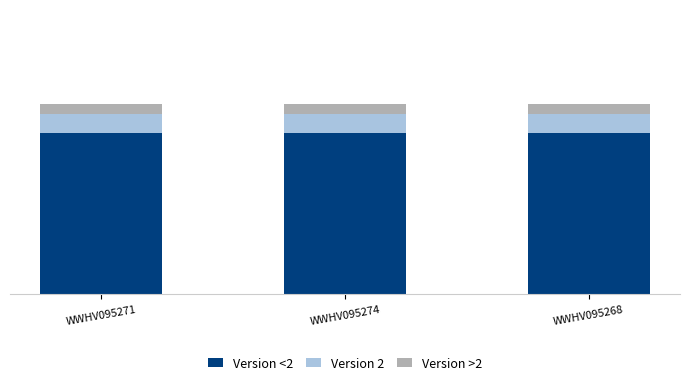

Does the chart contain stacked bars?

Yes